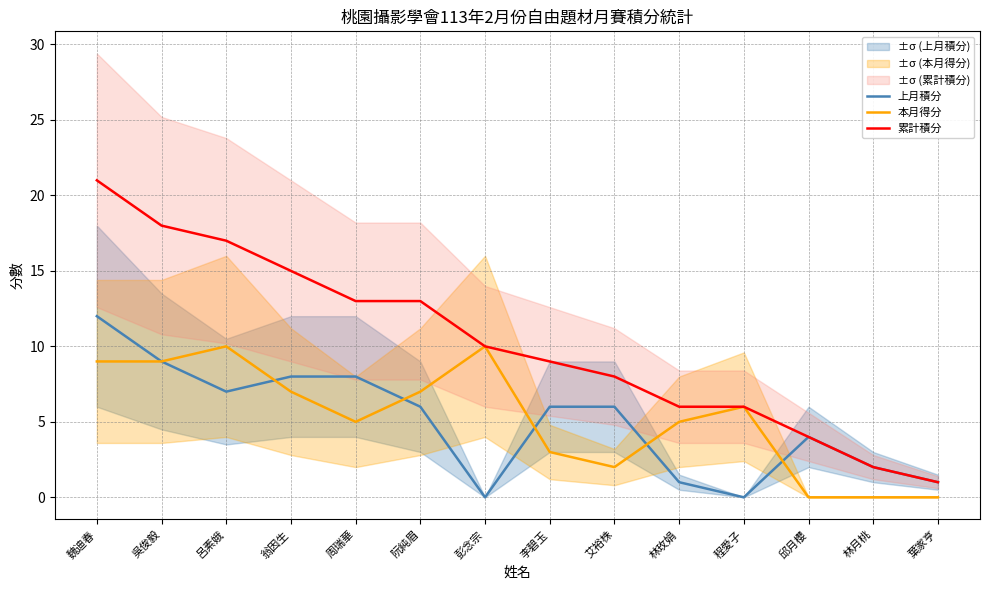

How many intersections are there between 本月得分 and 上月積分?

5